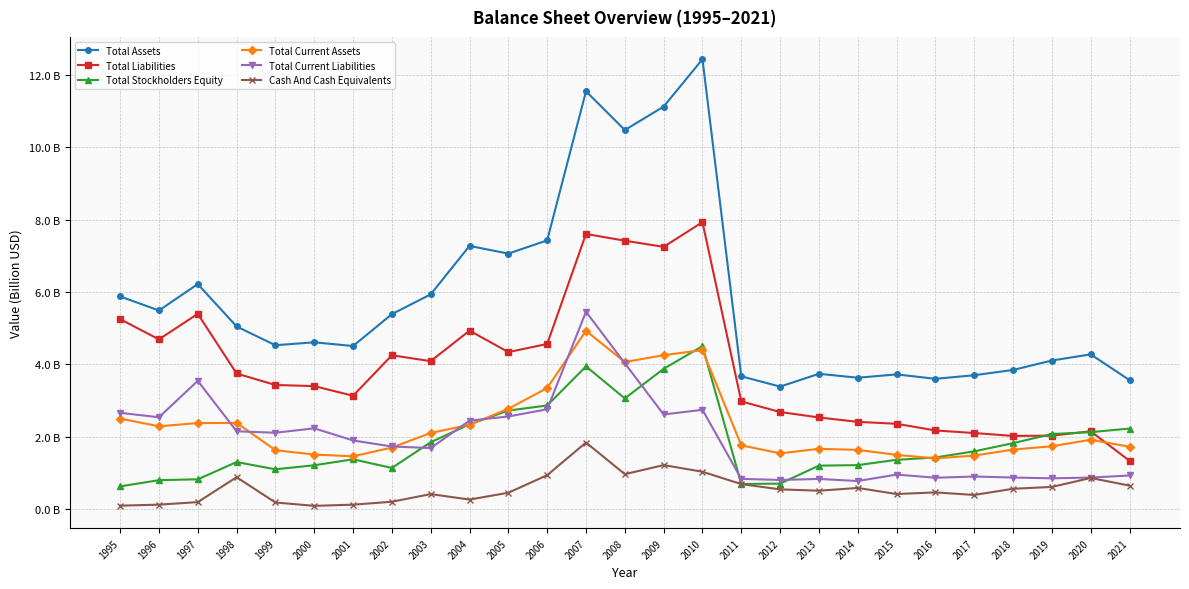

Does the chart have visible grid lines?

Yes